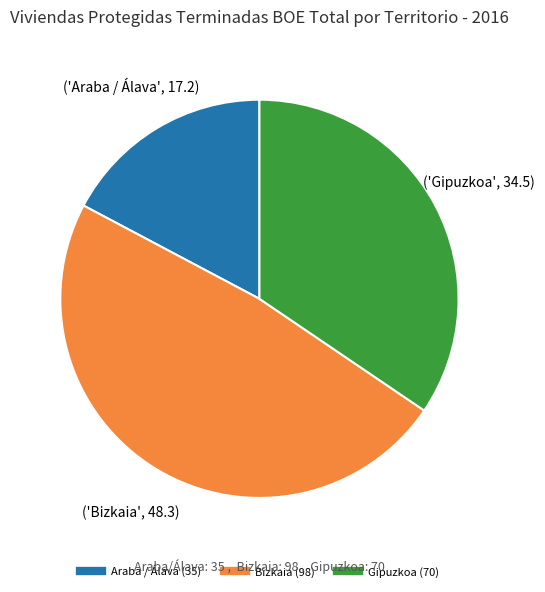

Is there any slice that represents more than half of the pie?

No